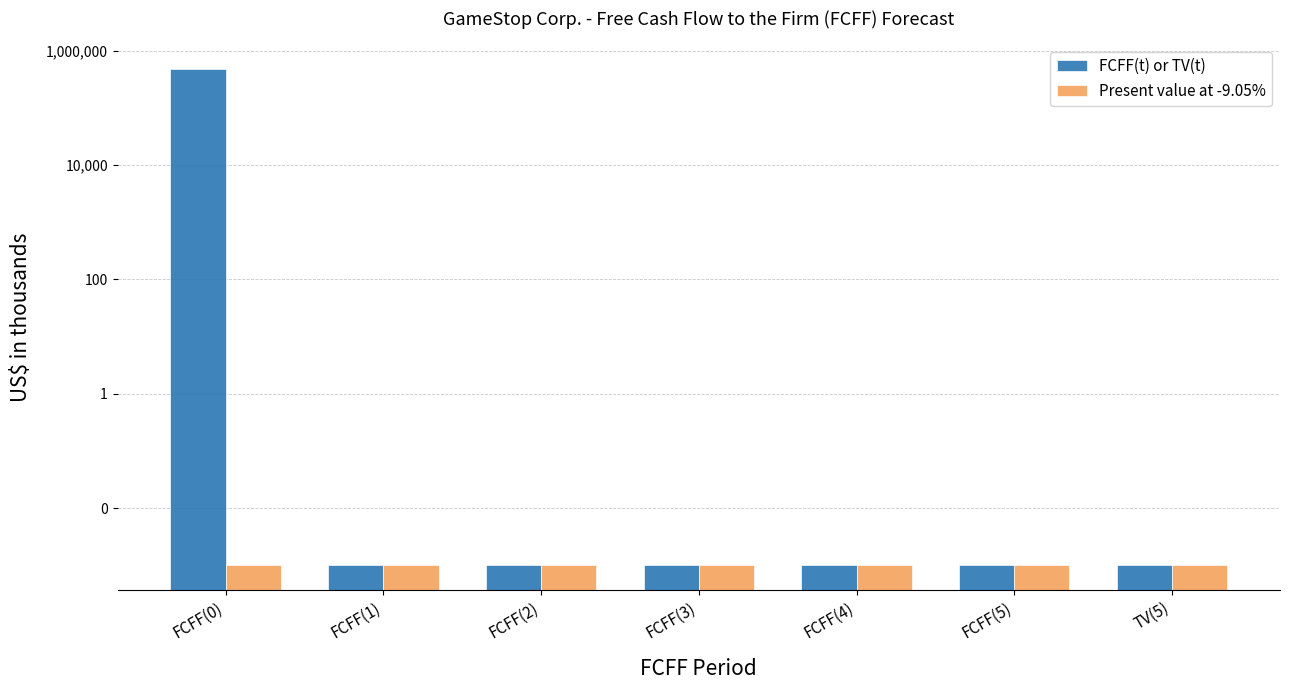

List the labels in order of Present value at -9.05% value, smallest first.

FCFF(0), FCFF(1), FCFF(2), FCFF(3), FCFF(4), FCFF(5), TV(5)